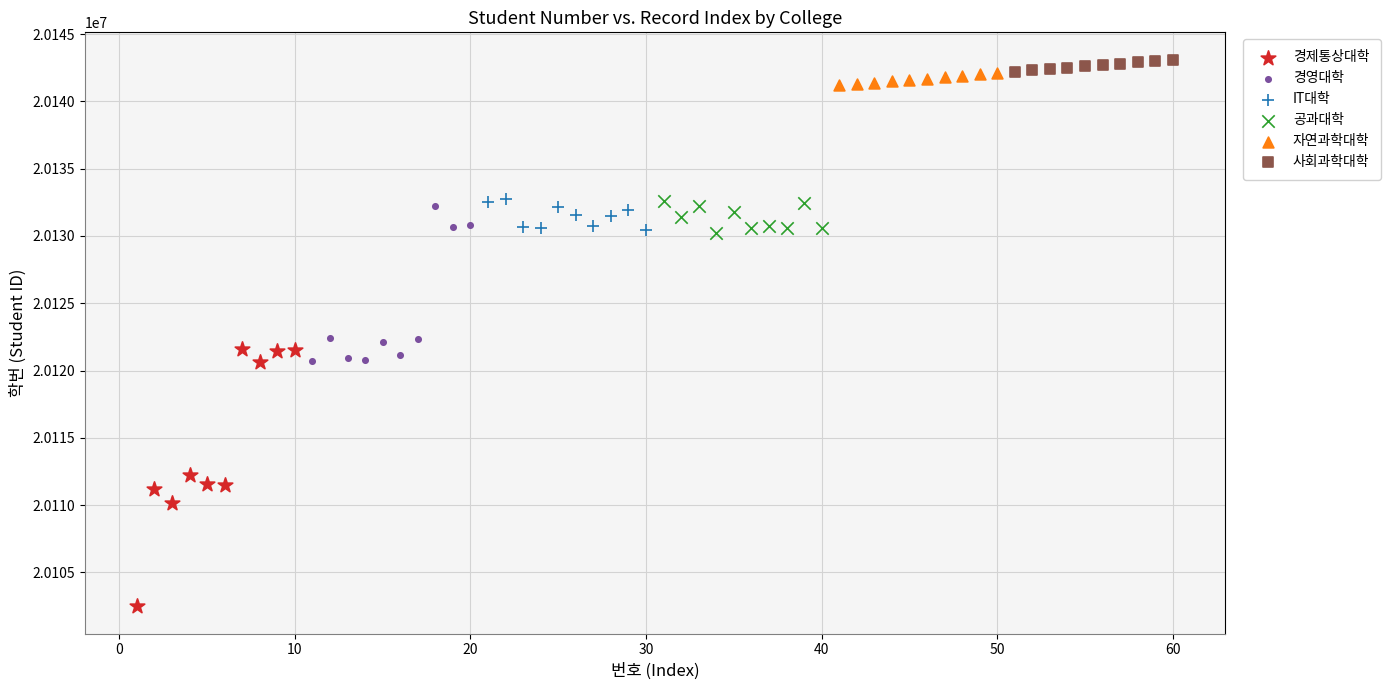

What are all the series names shown in the legend?

경제통상대학, 경영대학, IT대학, 공과대학, 자연과학대학, 사회과학대학